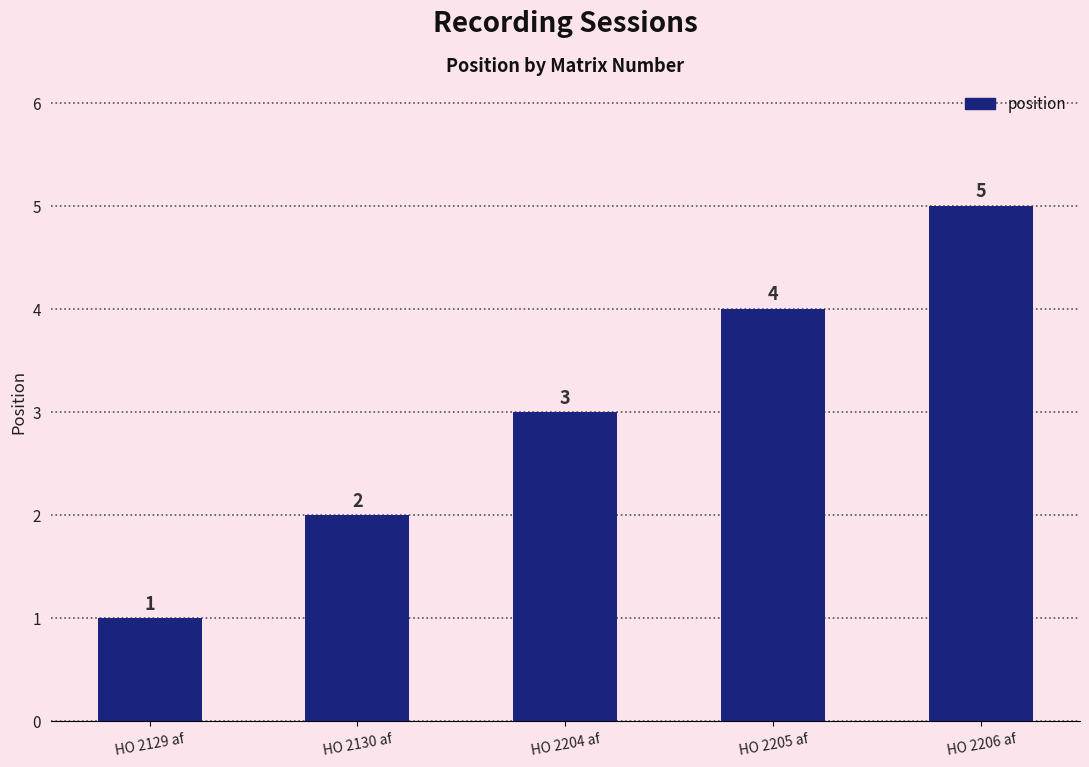

Read the value at HO 2204 af.

3